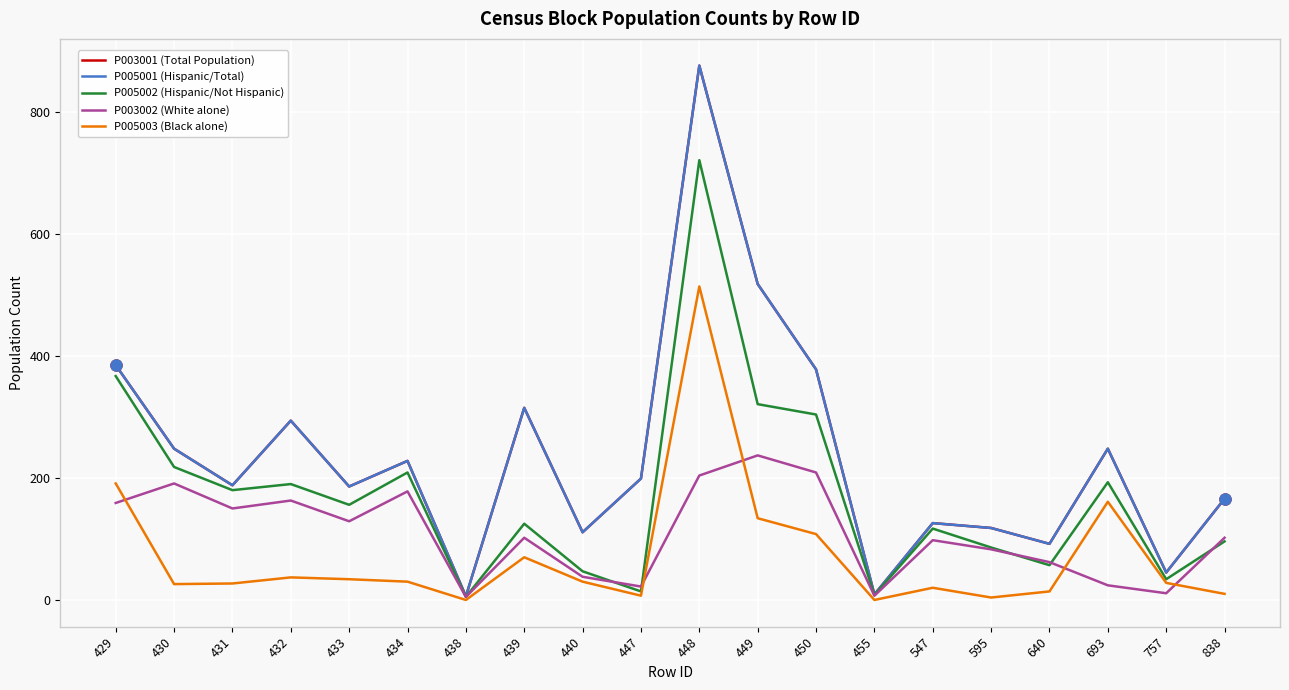

How many lines are shown in the chart?

5